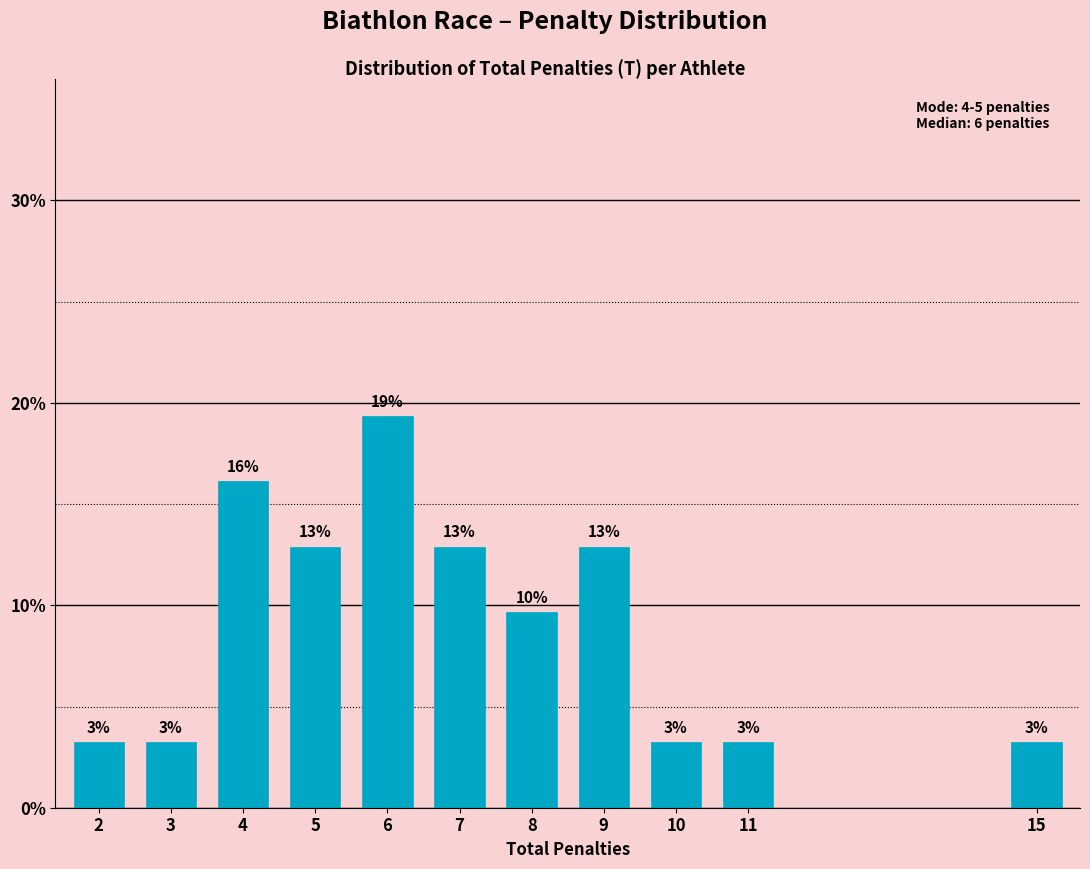

Are the bars horizontal?

No